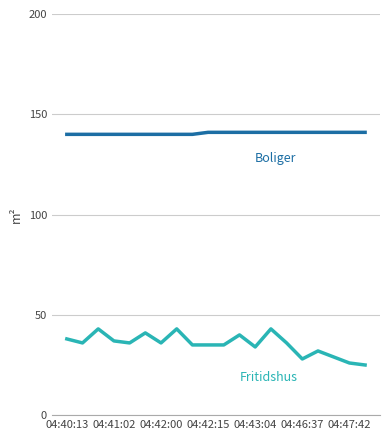

Is this an area chart (filled region under the line)?

No